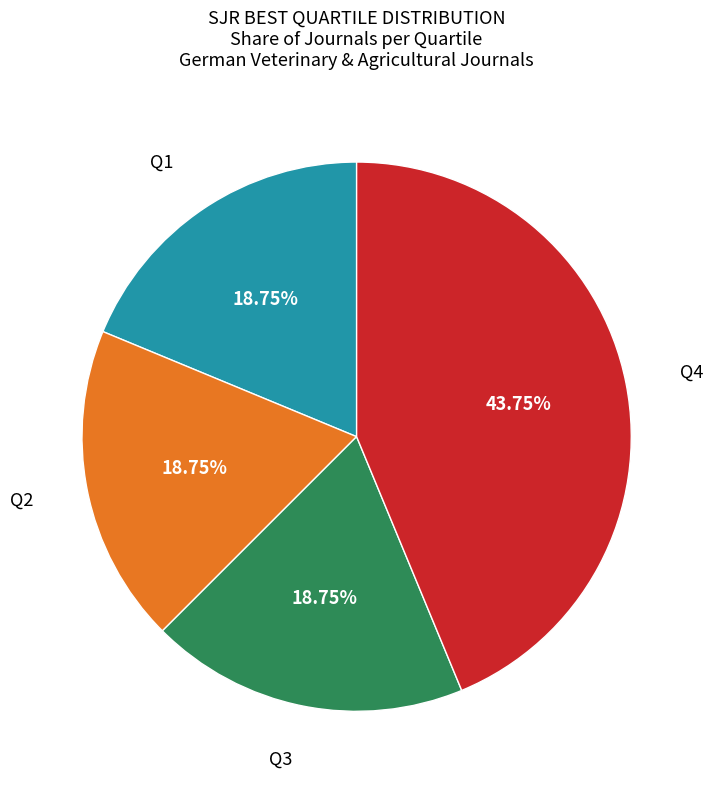

Does any single category account for the majority?

No